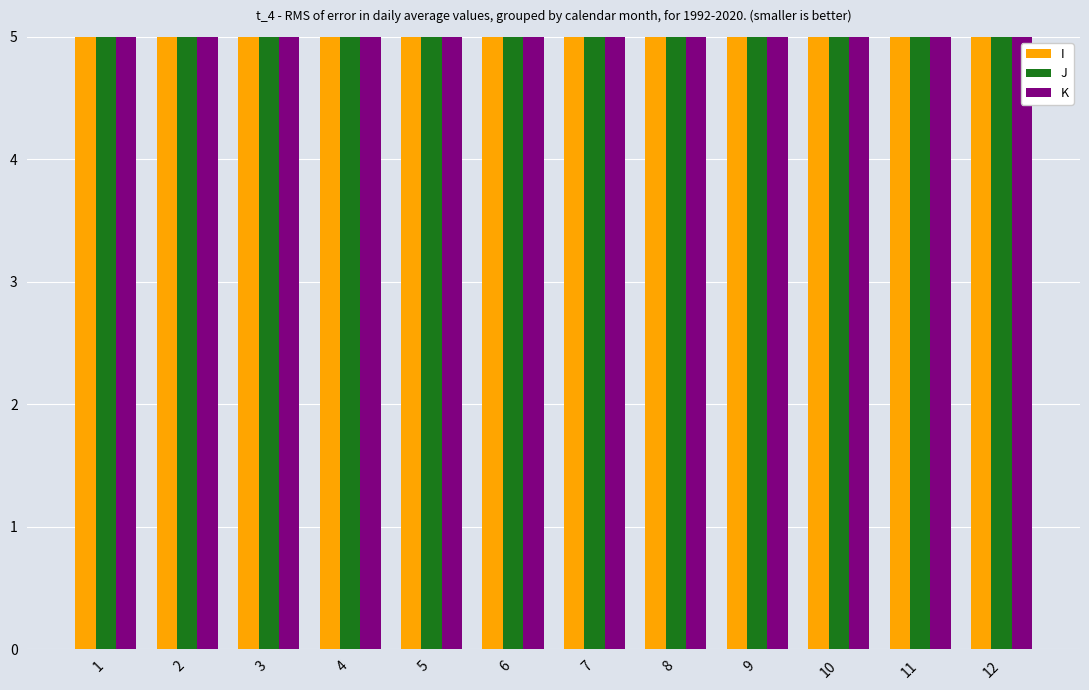

Reading left to right, what are all the values shown in this chart?

I: 1=30	2=30	3=30	4=30	5=30	6=30	7=30	8=30	9=30	10=30	11=30	12=30
J: 1=5	2=5	3=5	4=5	5=5	6=5	7=5	8=5	9=5	10=5	11=5	12=5
K: 1=28	2=28	3=28	4=28	5=28	6=28	7=28	8=28	9=28	10=28	11=28	12=28